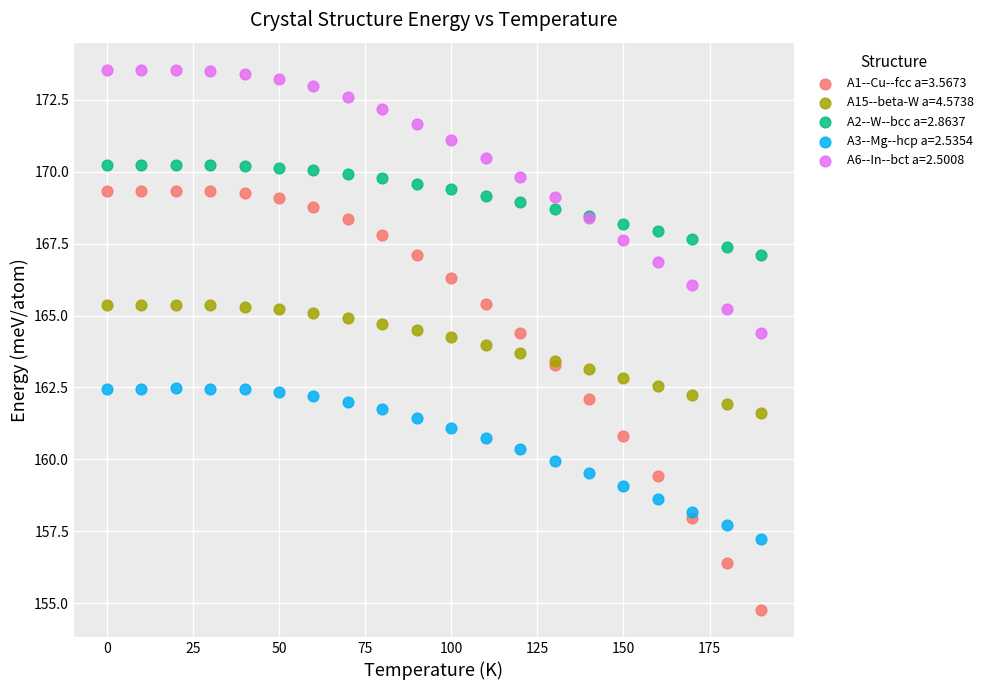

Which series has the widest spread of Y values?

A1--Cu--fcc a=3.5673